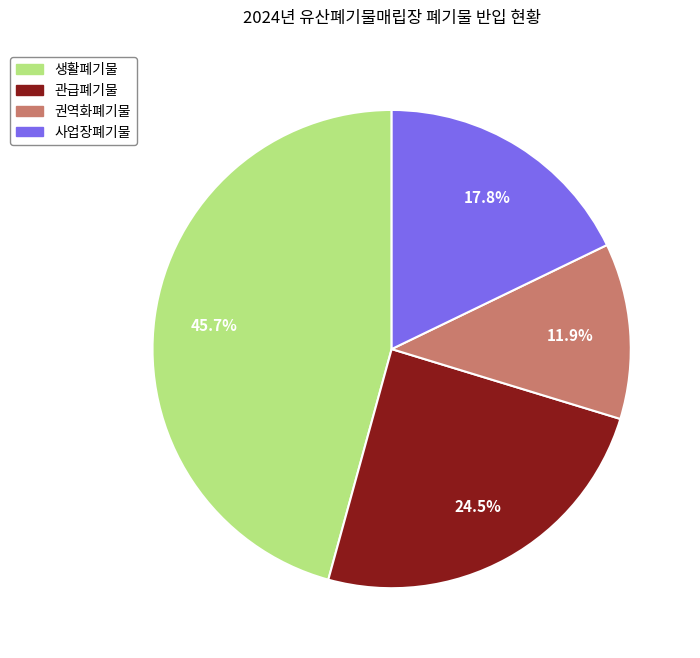

What is the largest slice in the pie chart?

생활폐기물